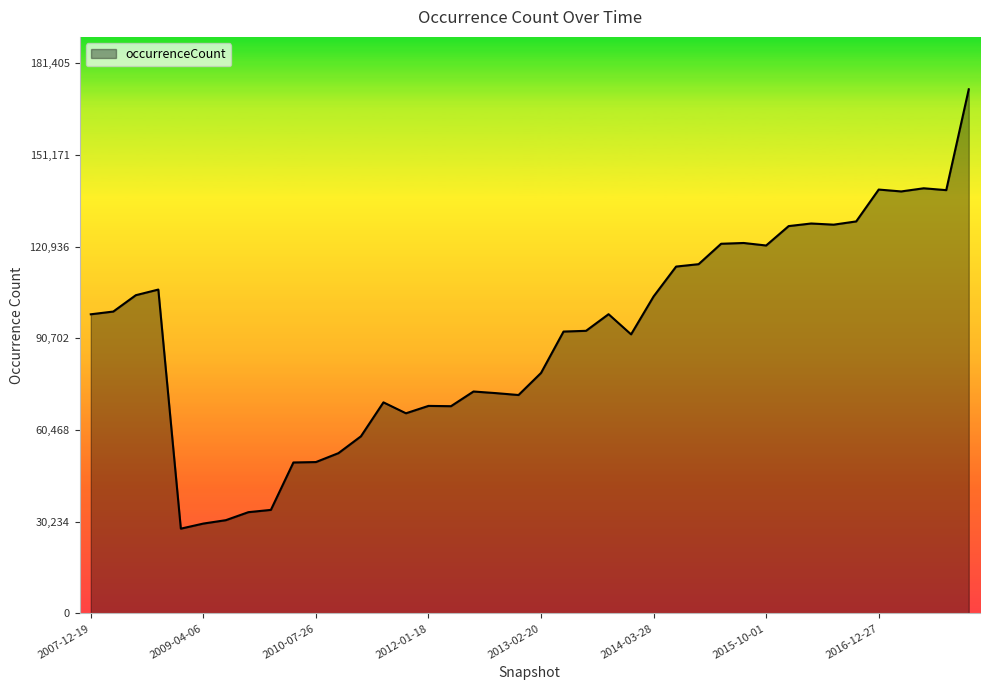

What is the smallest value displayed?

27950